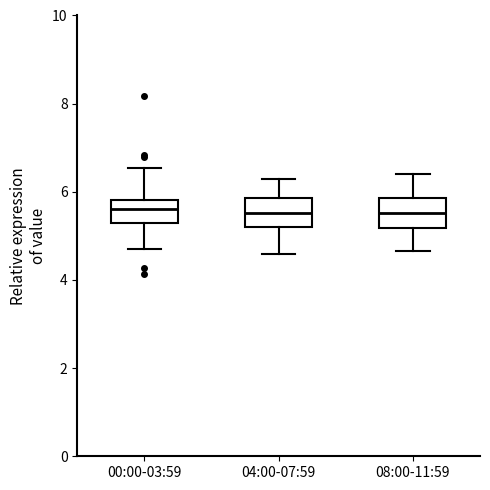

Reading left to right, transcribe this box plot: for each box, give where its median line is, the range the box spans, and where its two whiskers end, as read against the y-axis. The values are not printed on the chart, so give them approximately, as read against the axis.

00:00-03:59: median 5.6, box 5.4 to 5.8, whiskers 4.8 to 6.6
04:00-07:59: median 5.6, box 5.2 to 5.8, whiskers 4.6 to 6.4
08:00-11:59: median 5.6, box 5.2 to 5.8, whiskers 4.6 to 6.4